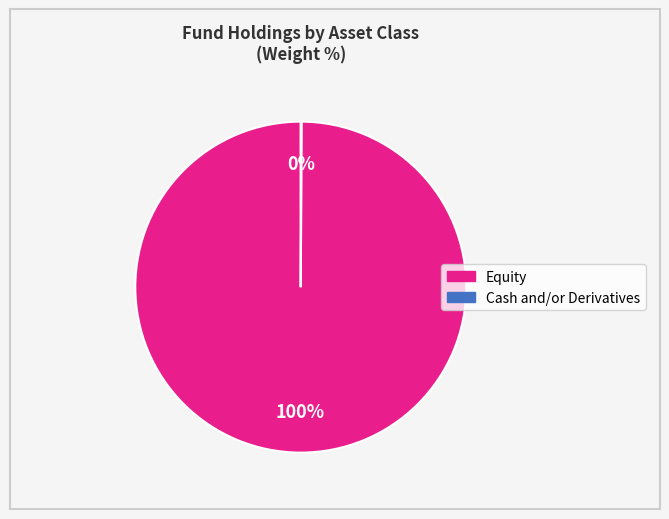

What is the largest slice in the pie chart?

Equity